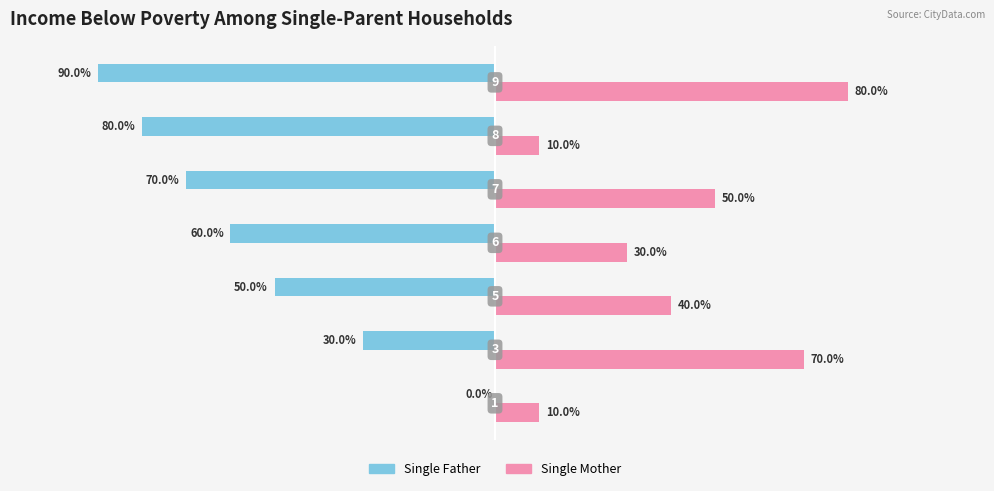

Which series has the largest total across all categories?

Single Mother